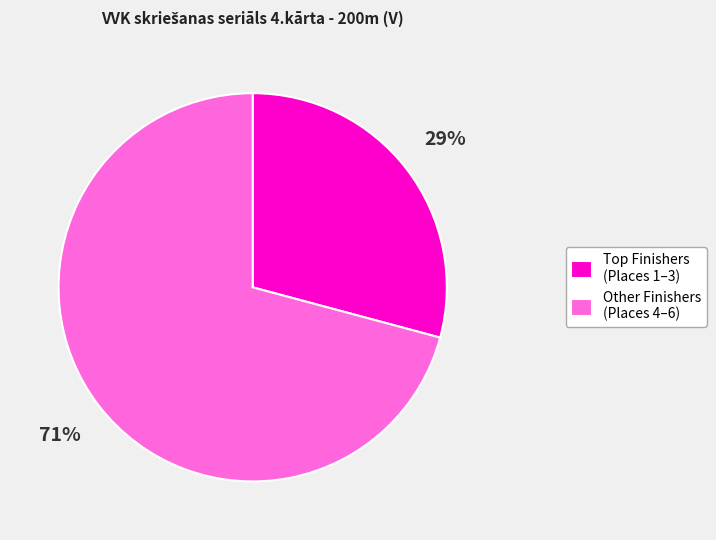

Which category has the biggest portion of the pie?

Other Finishers (Places 4–6)